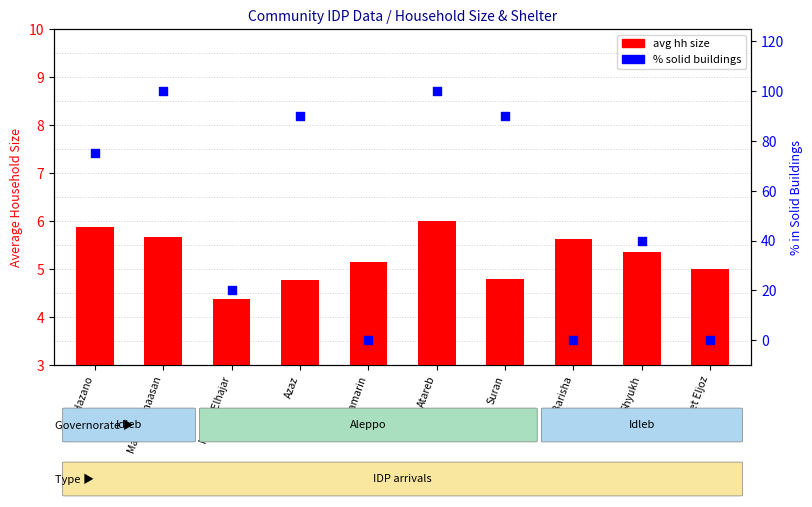

Which series reaches the minimum Y coordinate?

% solid buildings